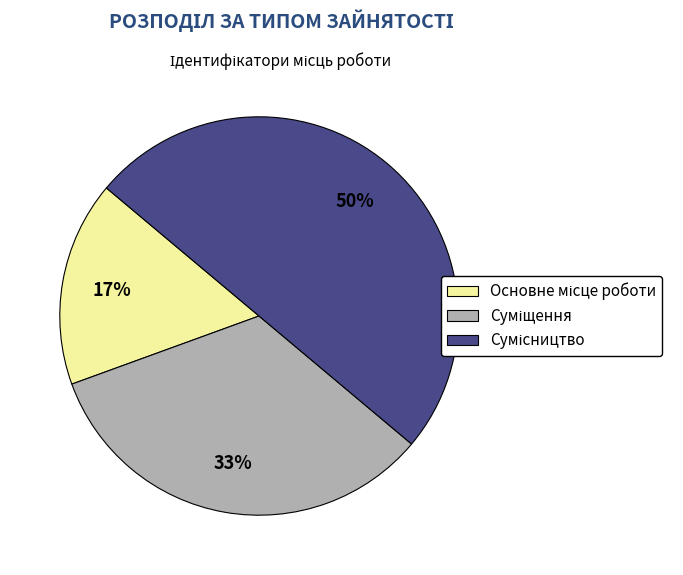

To the nearest percent, what is the average slice percentage?

33%